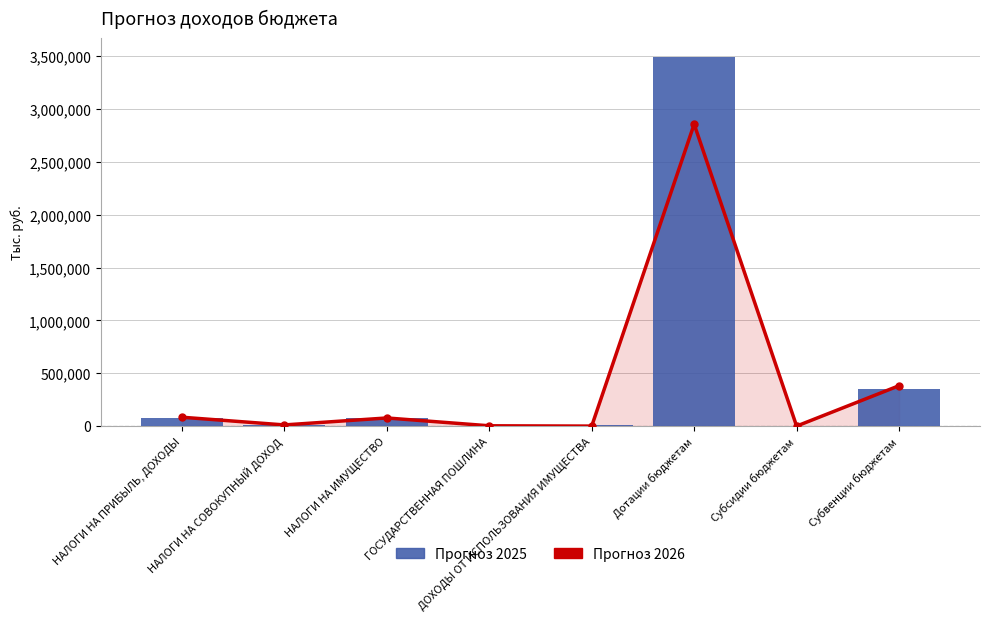

Reading left to right, what are all the values shown in this chart?

Прогноз 2026: 84000	11000	77000	2800	0	2858340	0	382287
Прогноз 2025: 81000	10000	76000	2800	11198	3496940	0	350488